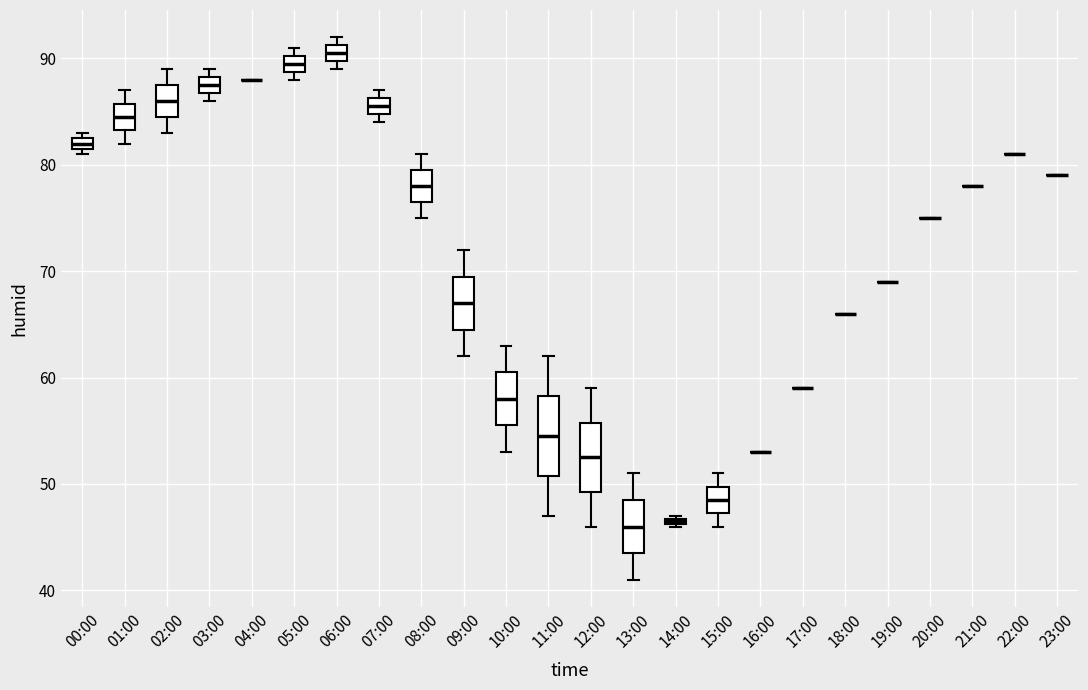

Where is the upper edge of the box for 03:00 on the y-axis? The values are not printed on the chart, so give them approximately, as read against the axis.

88